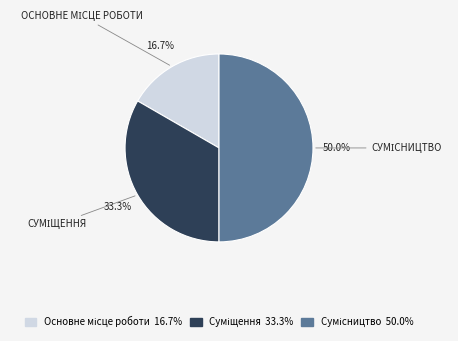

Count the number of slices in the pie.

3